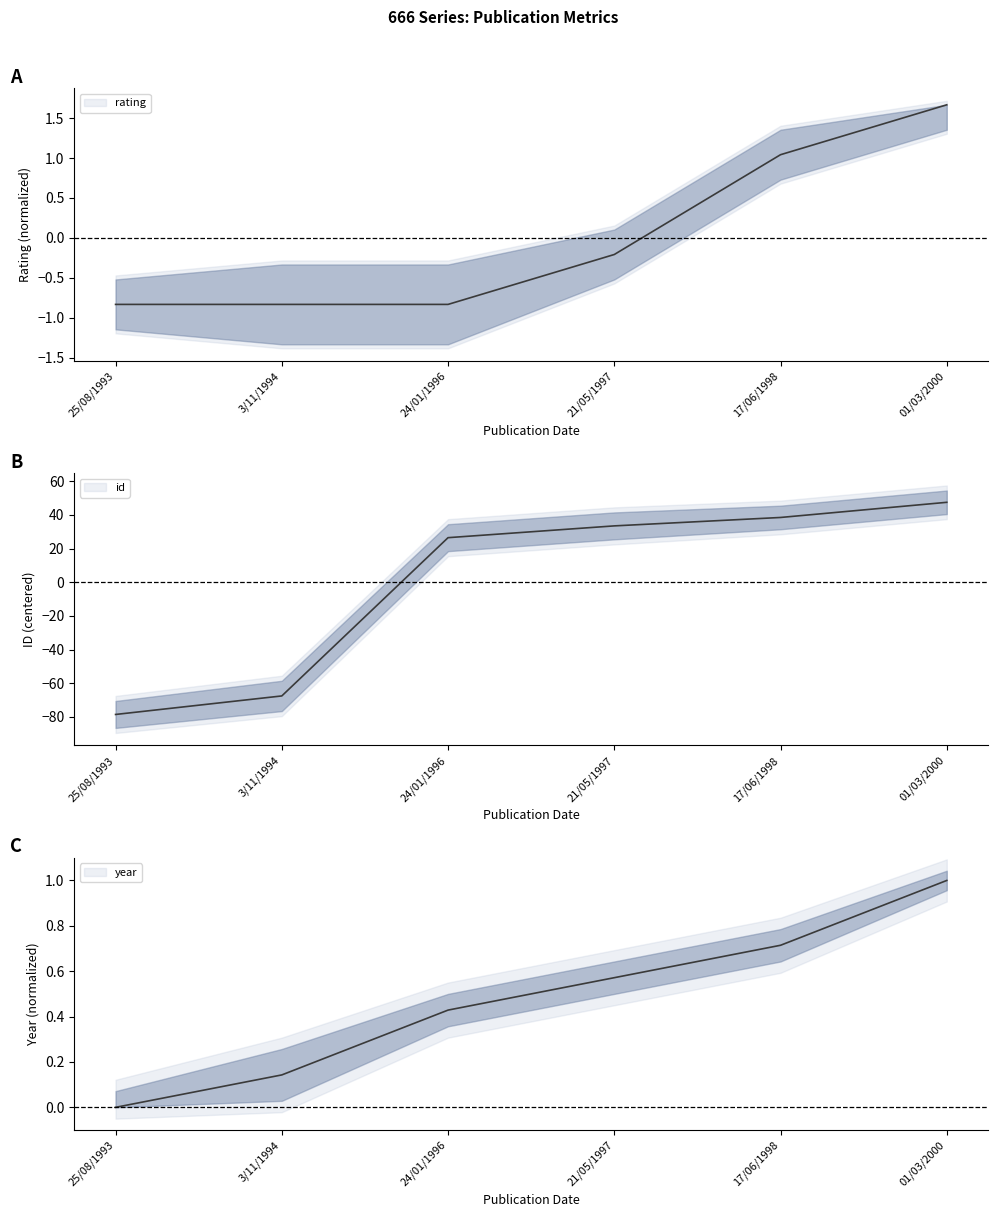

Between which two adjacent categories do year and rating first intersect?

21/05/1997 and 17/06/1998